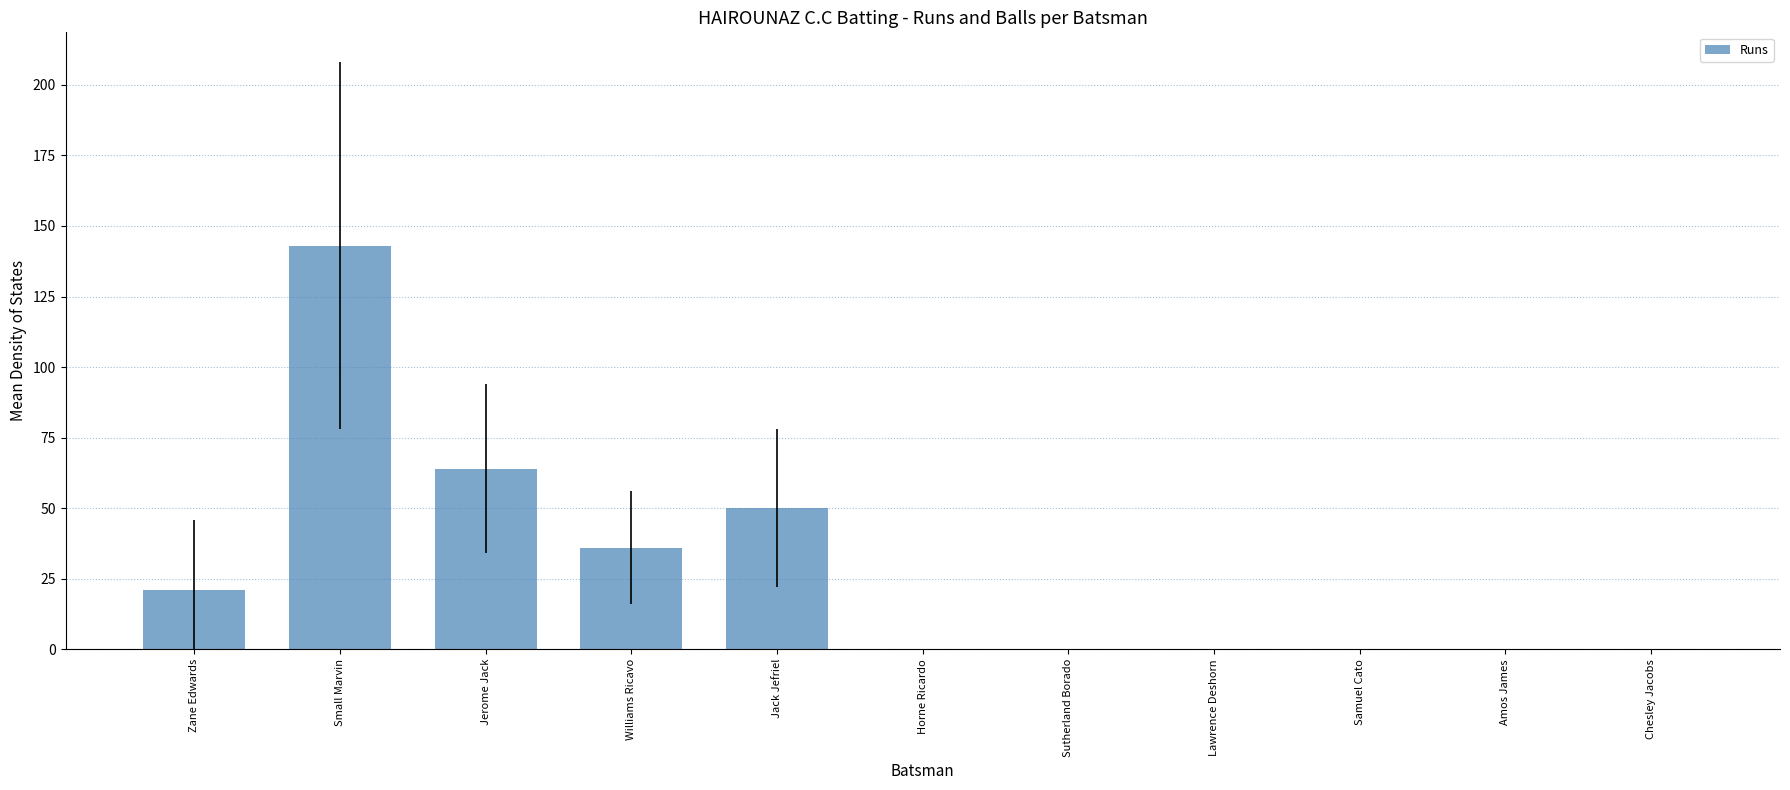

Reading left to right, extract all data points from this chart.

21	143	64	36	50	0	0	0	0	0	0